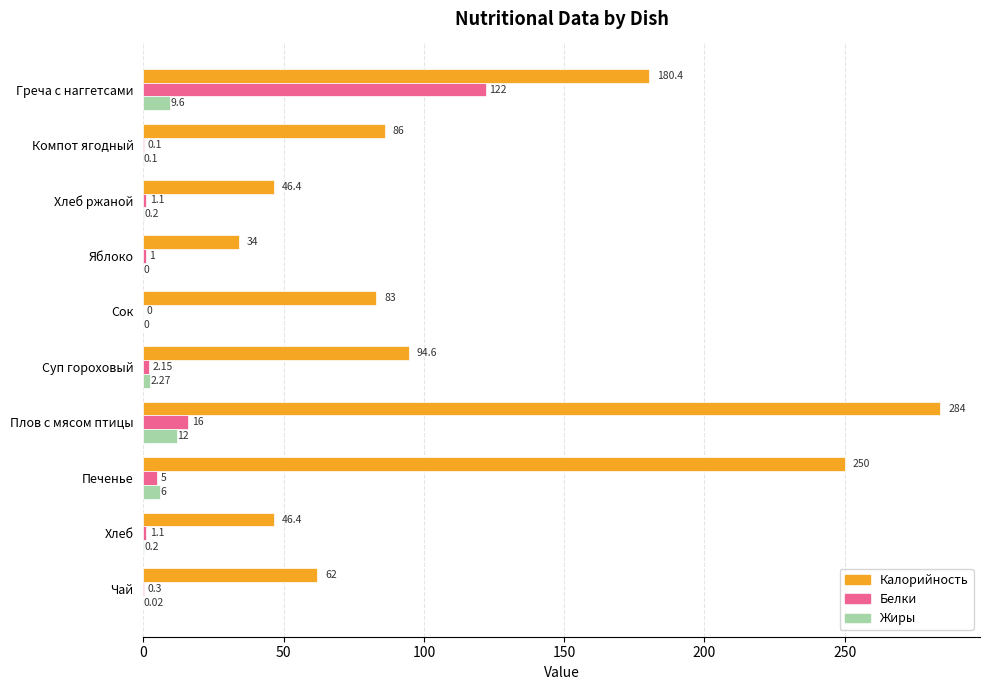

How many data points does each series have?

10